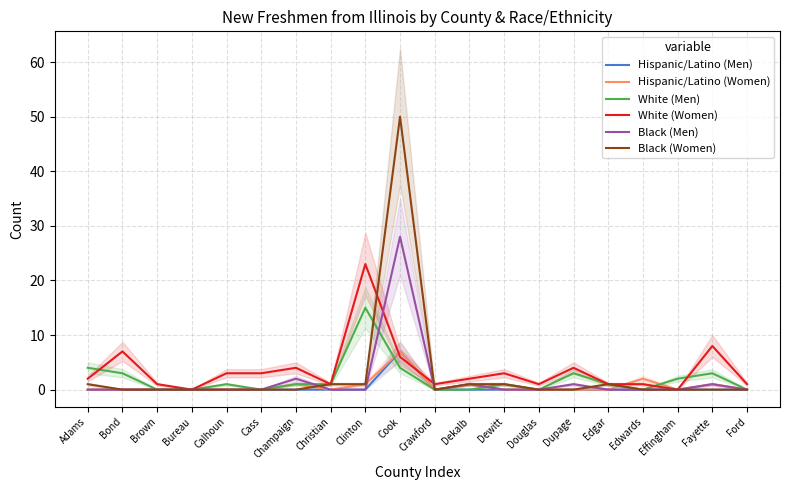

Reading left to right, list all the values displayed in this chart.

Hispanic/Latino (Men): Adams=0	Bond=0	Brown=0	Bureau=0	Calhoun=0	Cass=0	Champaign=0	Christian=0	Clinton=0	Cook=7	Crawford=0	Dekalb=0	Dewitt=0	Douglas=0	Dupage=0	Edgar=0	Edwards=0	Effingham=0	Fayette=0	Ford=0
Hispanic/Latino (Women): Adams=0	Bond=0	Brown=0	Bureau=0	Calhoun=0	Cass=0	Champaign=1	Christian=0	Clinton=1	Cook=7	Crawford=0	Dekalb=1	Dewitt=0	Douglas=0	Dupage=0	Edgar=0	Edwards=2	Effingham=0	Fayette=1	Ford=0
White (Men): Adams=4	Bond=3	Brown=0	Bureau=0	Calhoun=1	Cass=0	Champaign=1	Christian=1	Clinton=15	Cook=4	Crawford=0	Dekalb=0	Dewitt=1	Douglas=0	Dupage=3	Edgar=1	Edwards=0	Effingham=2	Fayette=3	Ford=0
White (Women): Adams=2	Bond=7	Brown=1	Bureau=0	Calhoun=3	Cass=3	Champaign=4	Christian=1	Clinton=23	Cook=6	Crawford=1	Dekalb=2	Dewitt=3	Douglas=1	Dupage=4	Edgar=1	Edwards=1	Effingham=0	Fayette=8	Ford=1
Black (Men): Adams=0	Bond=0	Brown=0	Bureau=0	Calhoun=0	Cass=0	Champaign=2	Christian=0	Clinton=0	Cook=28	Crawford=0	Dekalb=1	Dewitt=0	Douglas=0	Dupage=1	Edgar=0	Edwards=0	Effingham=0	Fayette=1	Ford=0
Black (Women): Adams=1	Bond=0	Brown=0	Bureau=0	Calhoun=0	Cass=0	Champaign=0	Christian=1	Clinton=1	Cook=50	Crawford=0	Dekalb=1	Dewitt=1	Douglas=0	Dupage=0	Edgar=1	Edwards=0	Effingham=0	Fayette=0	Ford=0